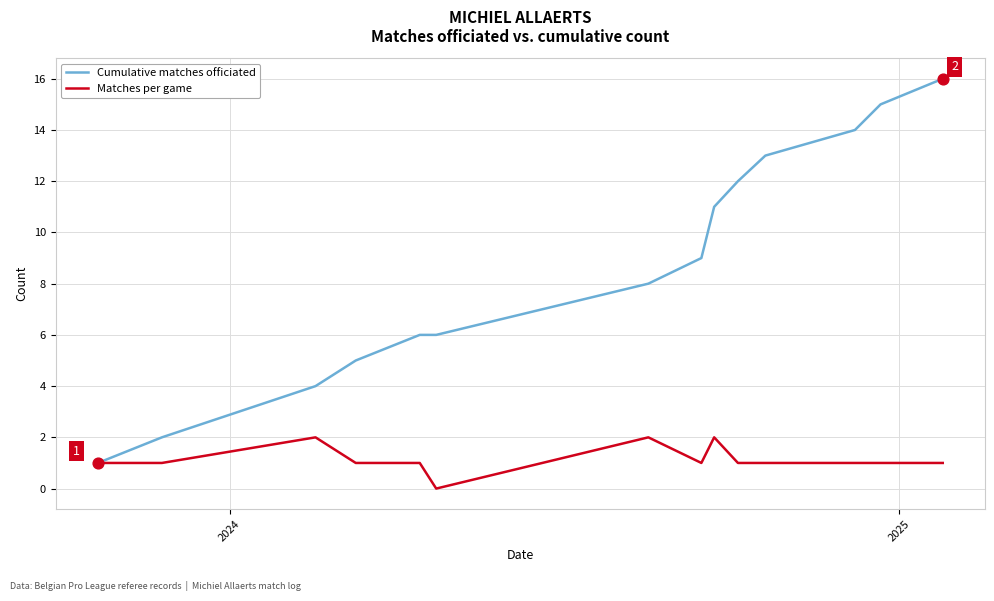

Which series has the largest total across all categories?

Cumulative matches officiated